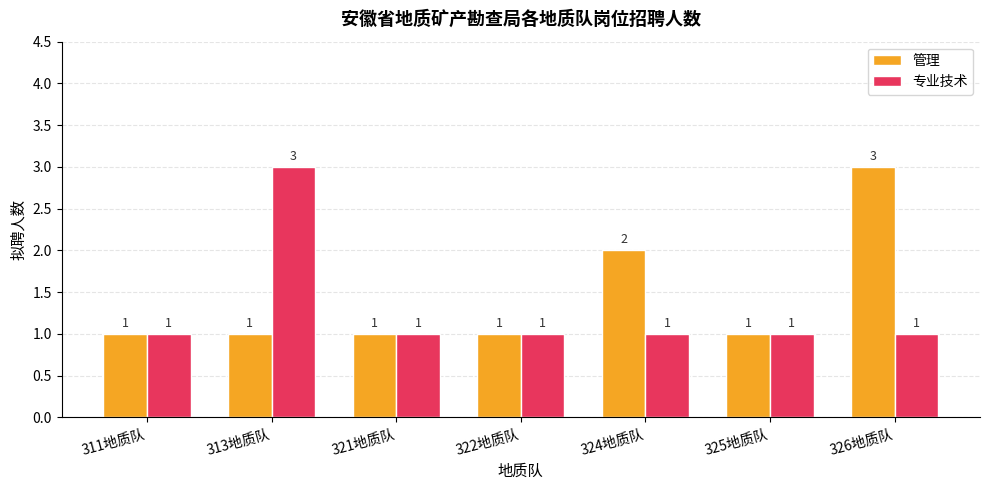

Which series changed the most between 322地质队 and 326地质队?

管理